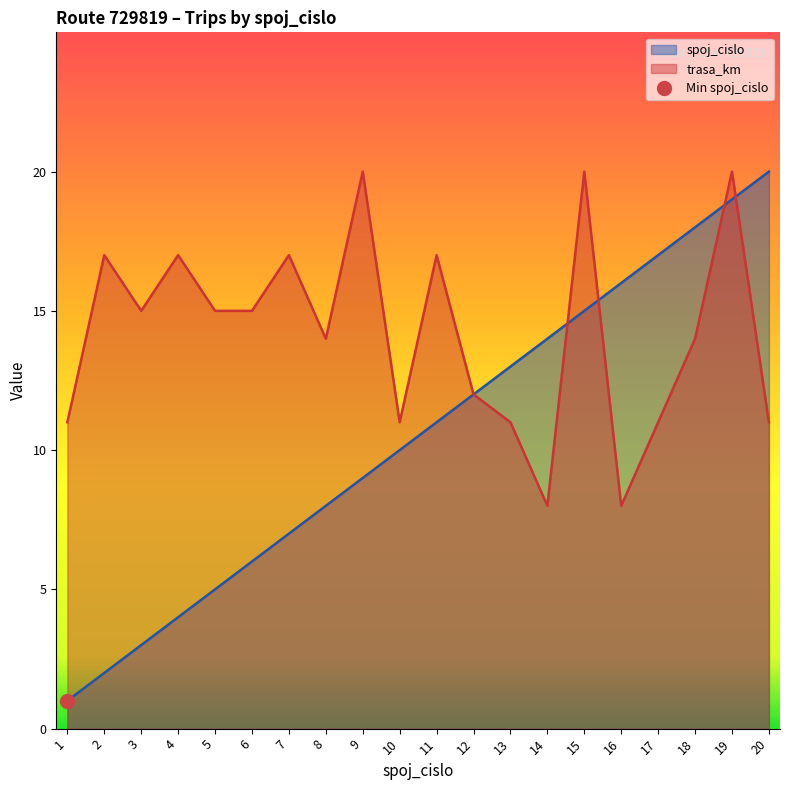

Is the value of spoj_cislo at 14 greater than the value of trasa_km at 5?

No